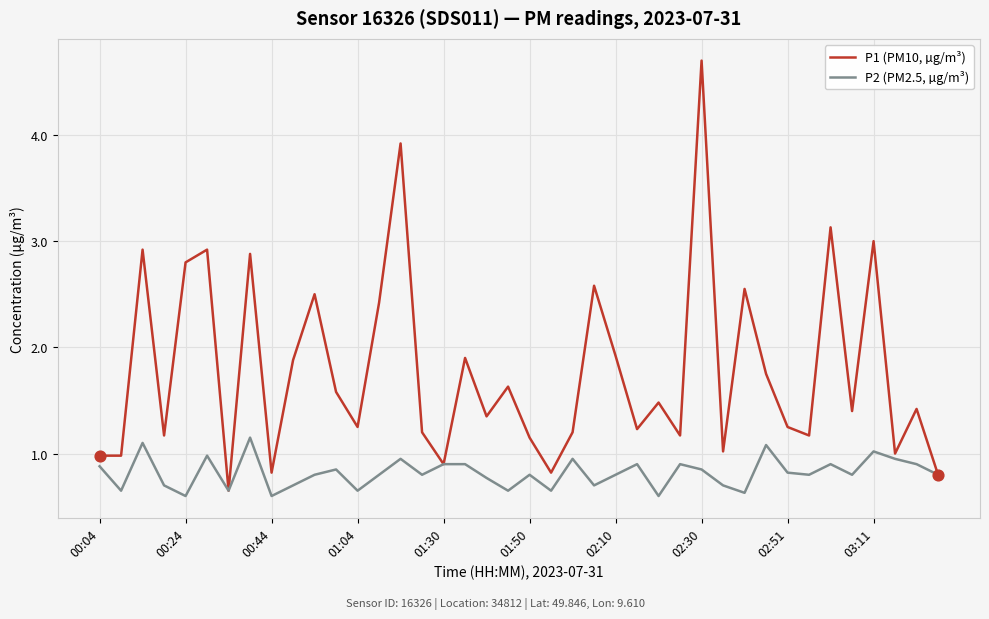

Which series has the largest total across all categories?

P1 (PM10, µg/m³)